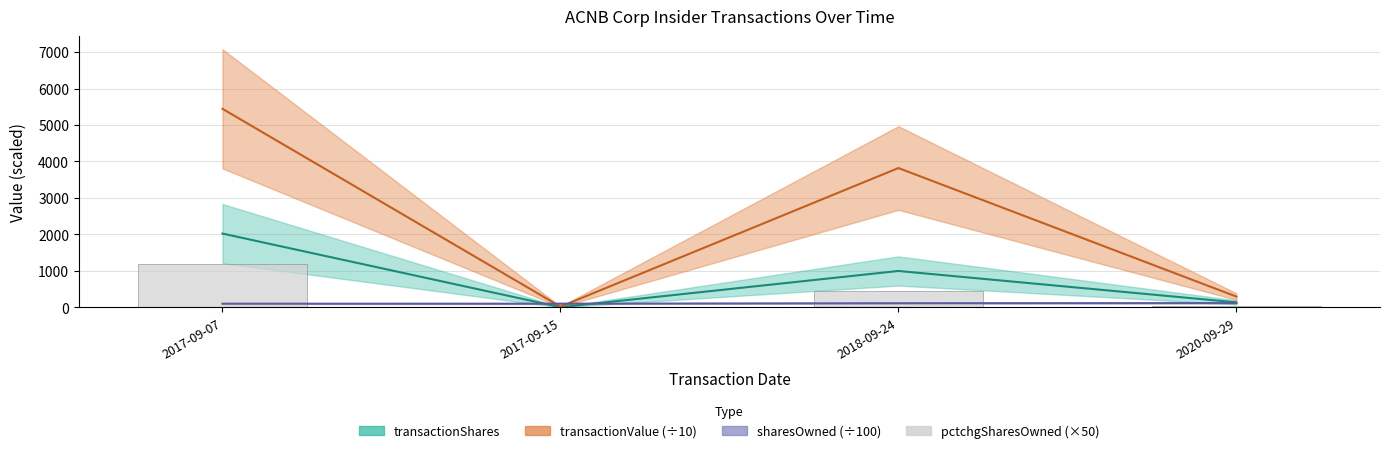

Approximately how many times larger is the value at 2018-09-24 compared to 2020-09-29?

9.0